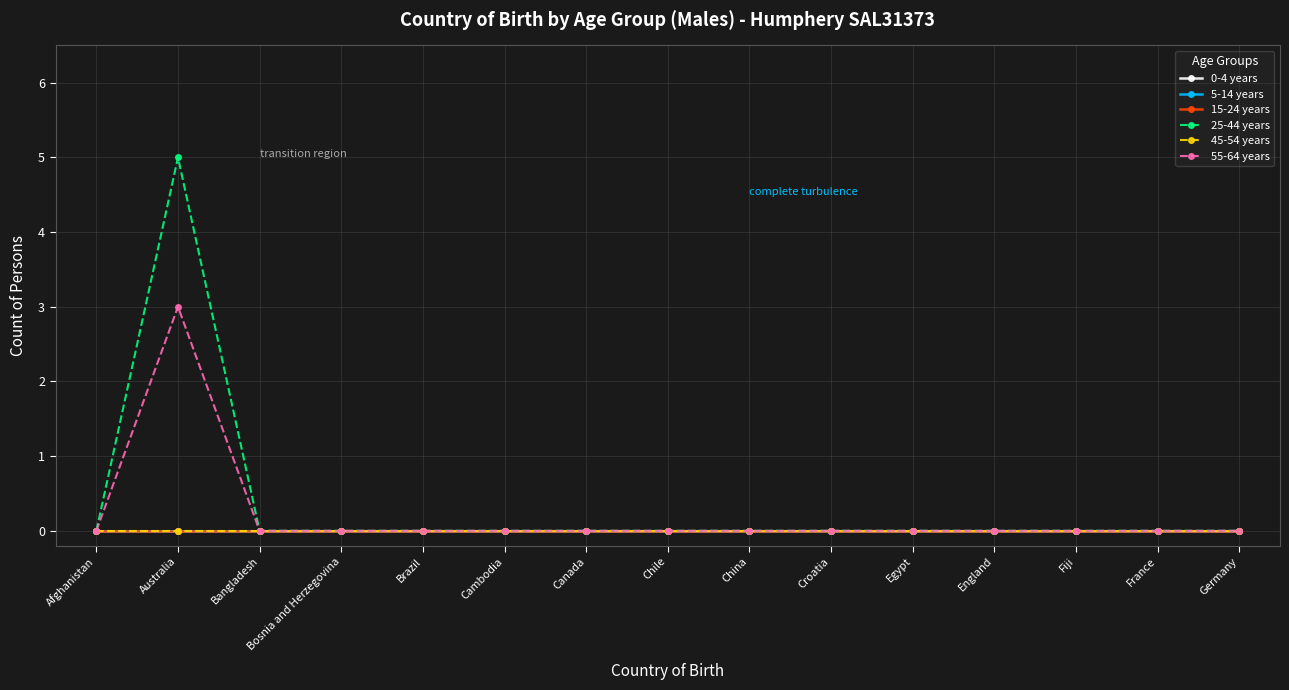

Is it true that 5-14 years equals 0 at France?

True